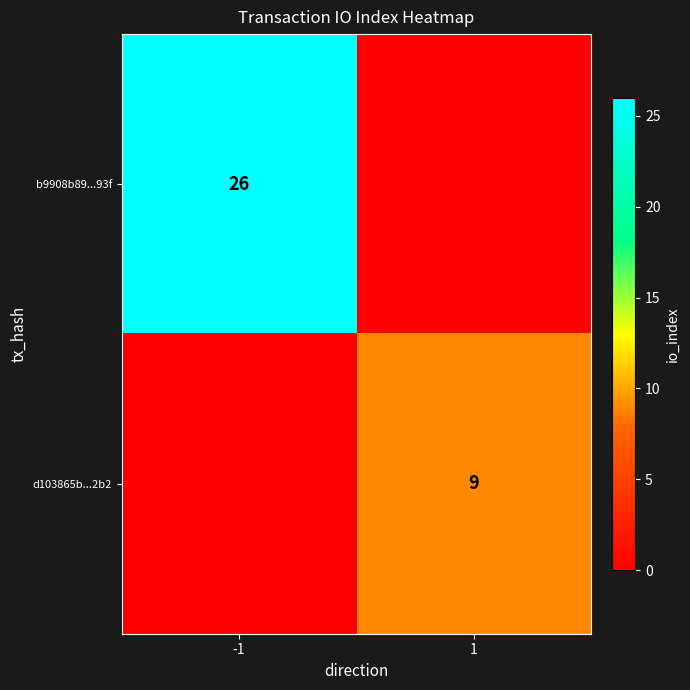

The value of b9908b89...93f at -1 is 45. True or false?

False